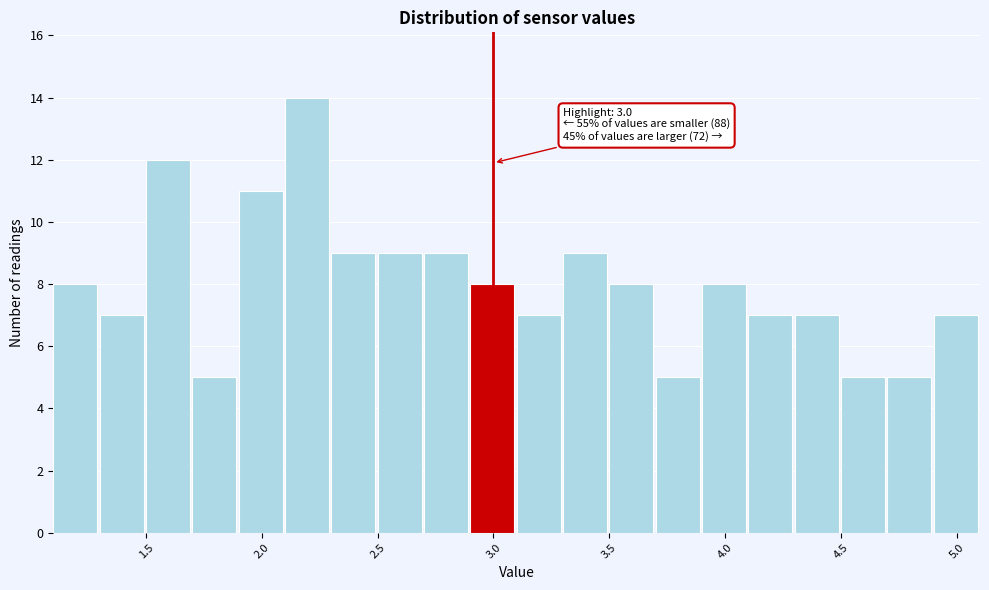

Over which range of the x-axis is the bar tallest?

2.1 to 2.3